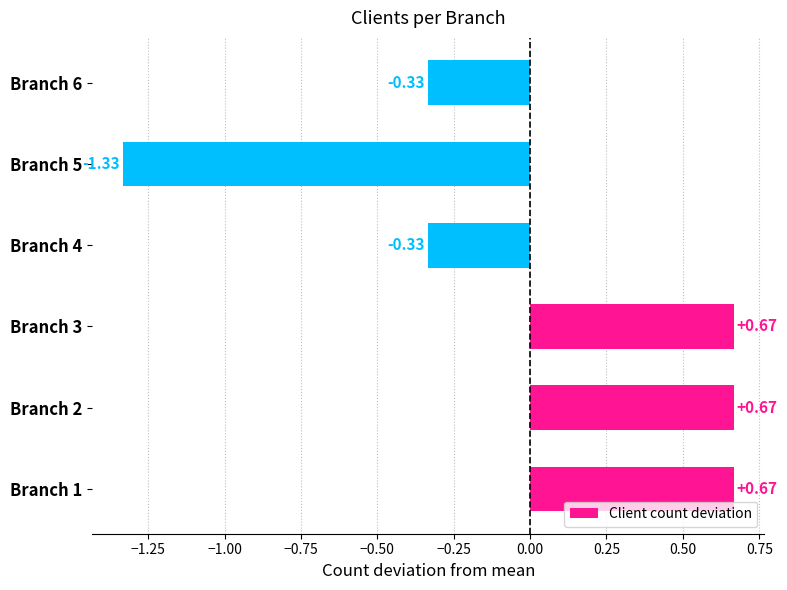

What is the change in value from Branch 1 to Branch 5?

-2.0